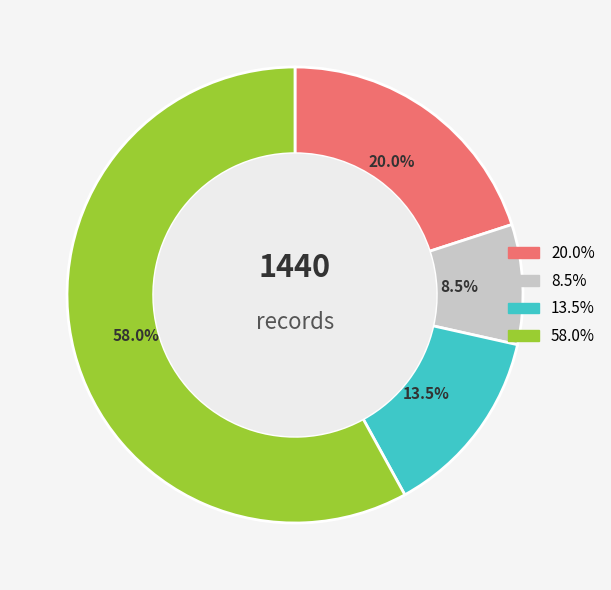

Is there a majority slice in this chart?

Yes